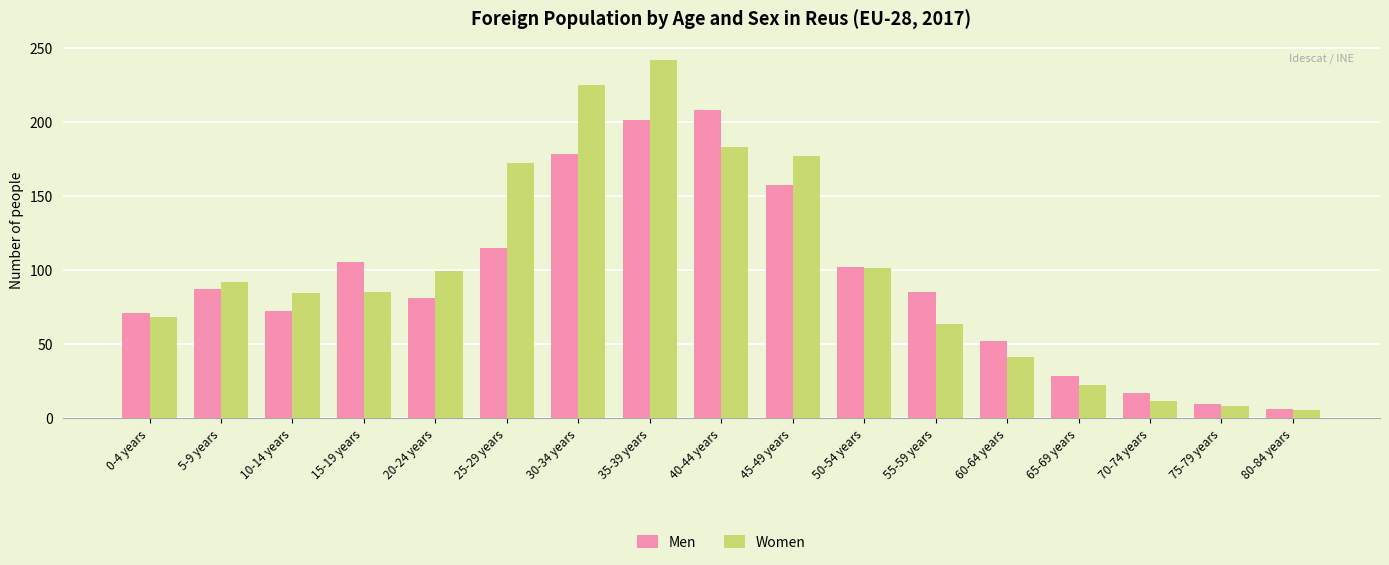

What is the difference between the maximum and minimum values in the Women series?

237